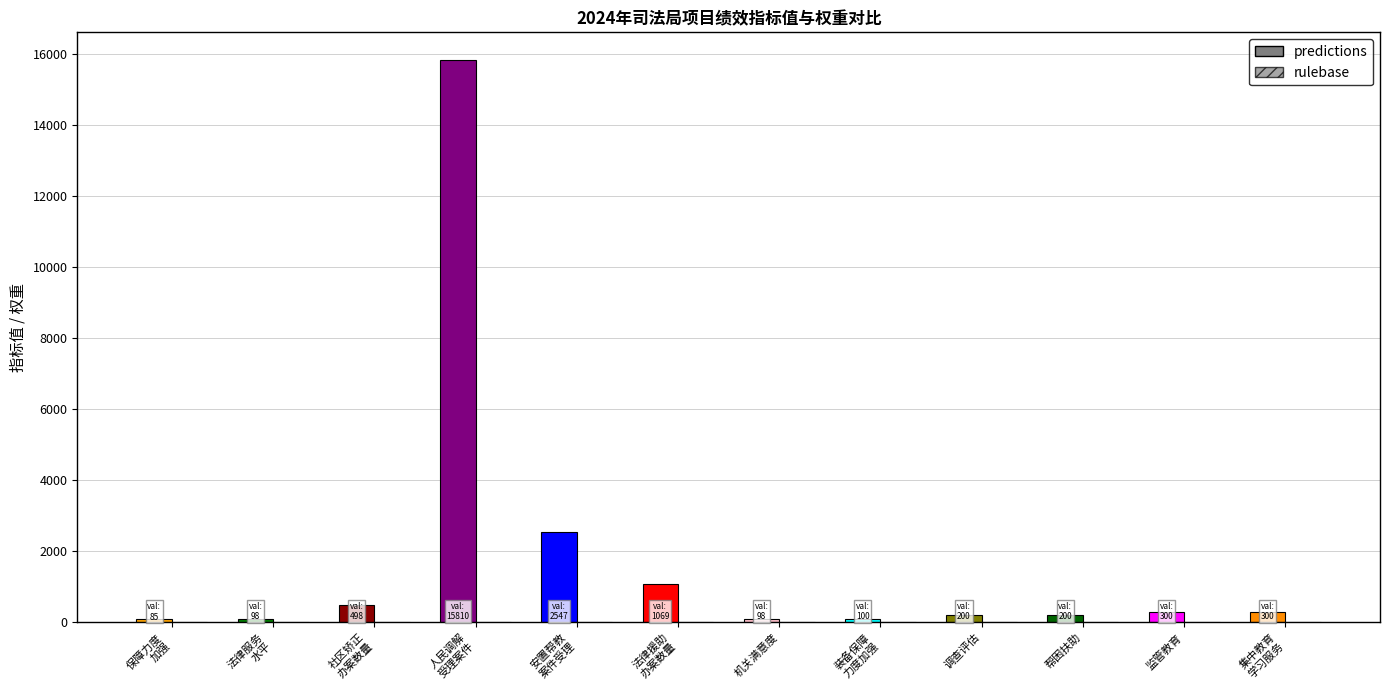

What is the difference between the highest and lowest values at 对基层司法行政机关办案经费保障力度持续加强?

75